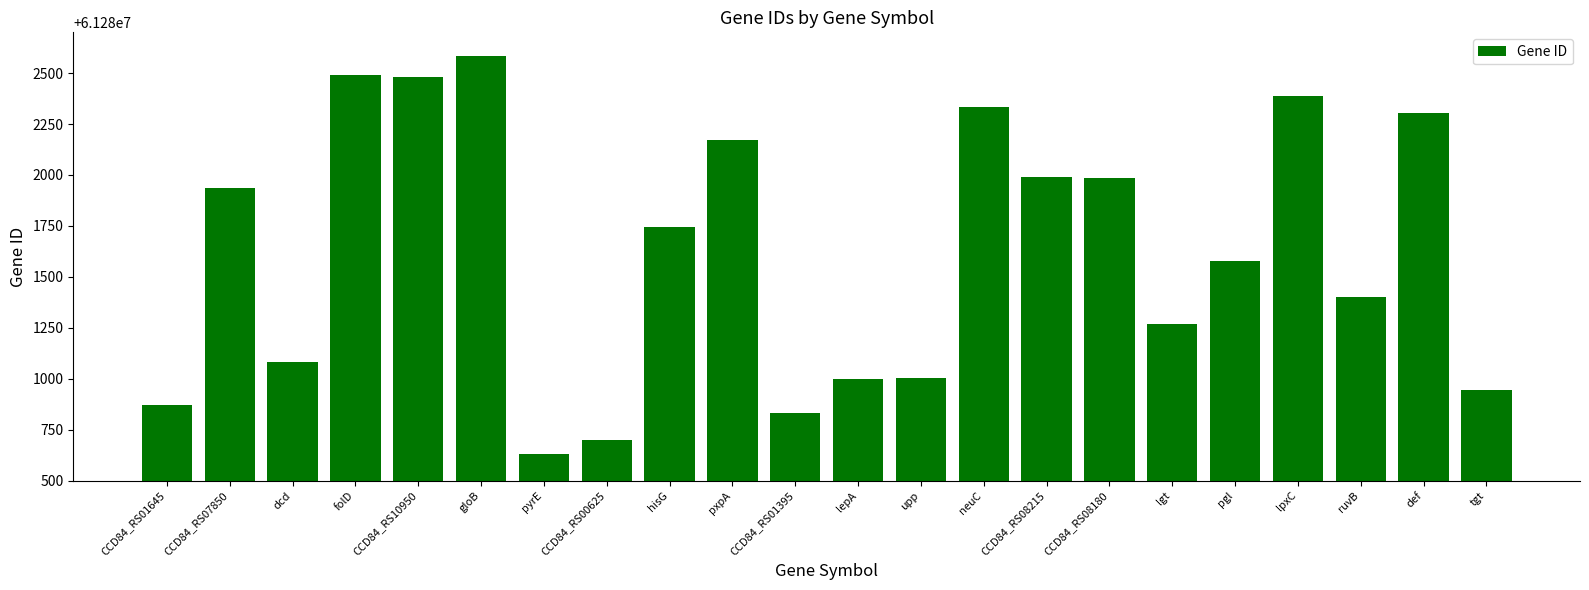

How many bars are there in total?

22